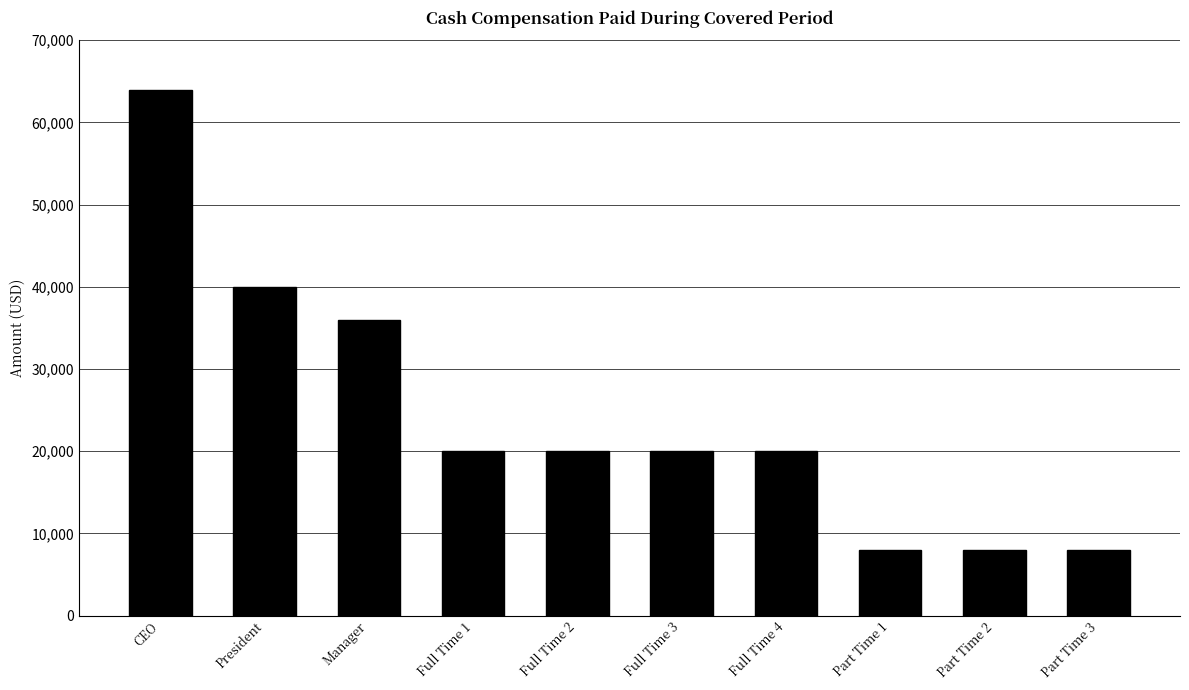

What is the maximum value shown in the chart?

64000